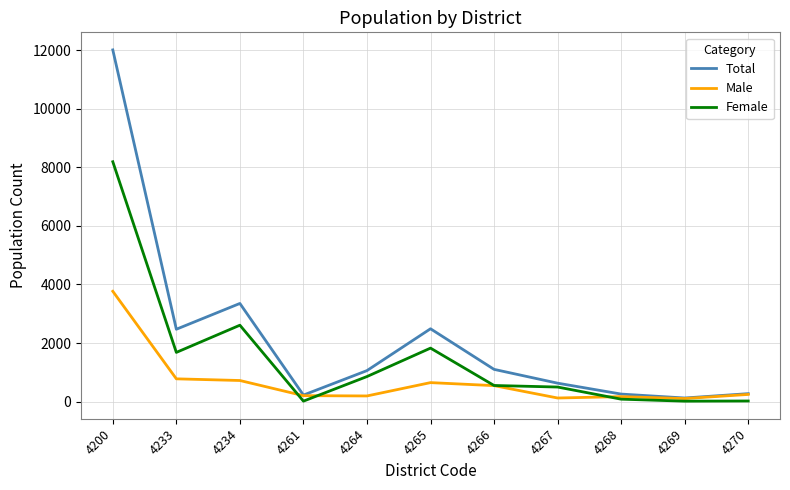

What is the total value across all series at 4200?

23960